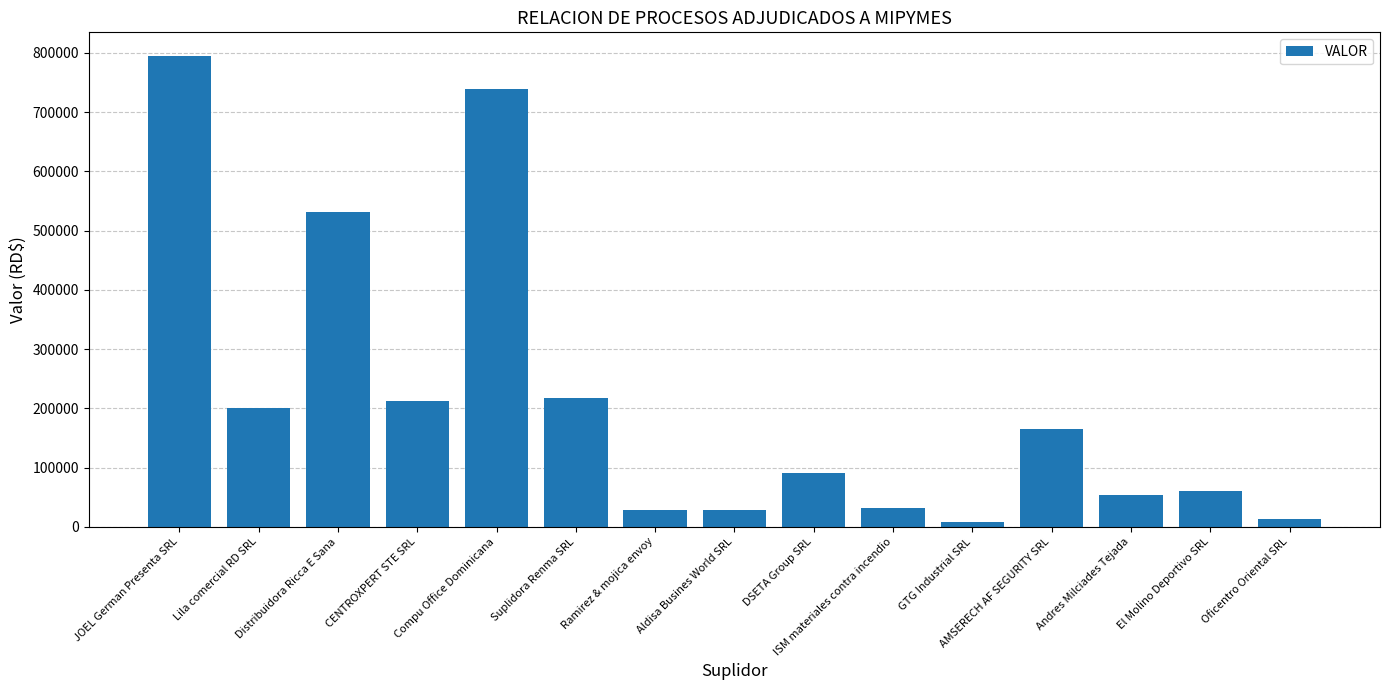

The chart shows a value of 531000.0 at Distribuidora Ricca E Sana. True or false?

True